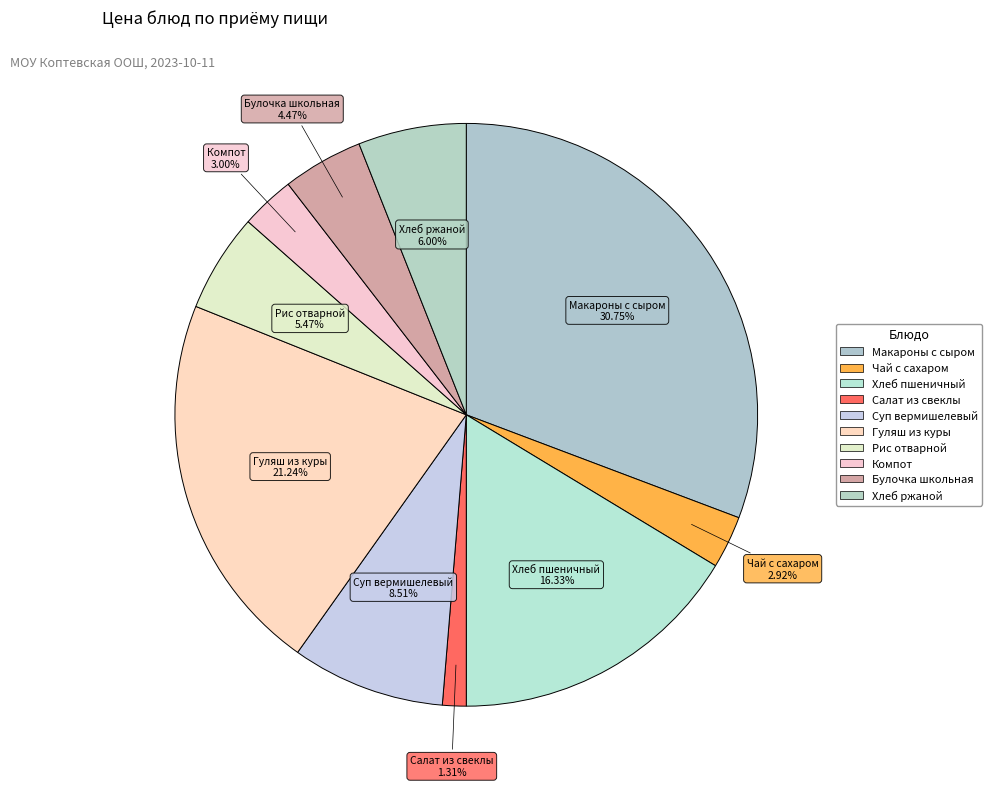

What is the ratio of the value at Салат из свеклы to the value at Суп вермишелевый?

0.2